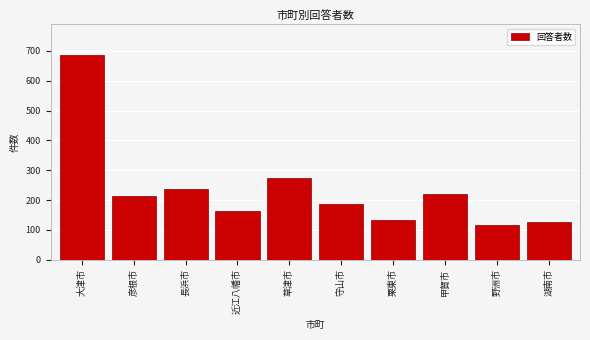

Reading left to right, what are all the values shown in this chart?

686	214	236	162	274	188	132	222	118	126